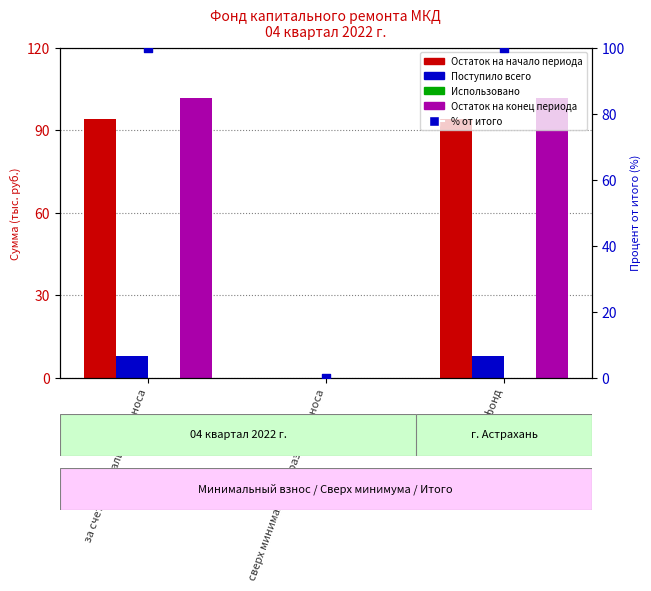

What are all the series names shown in the legend?

Остаток на начало периода, Поступило всего, Использовано, Остаток на конец периода, % от итого